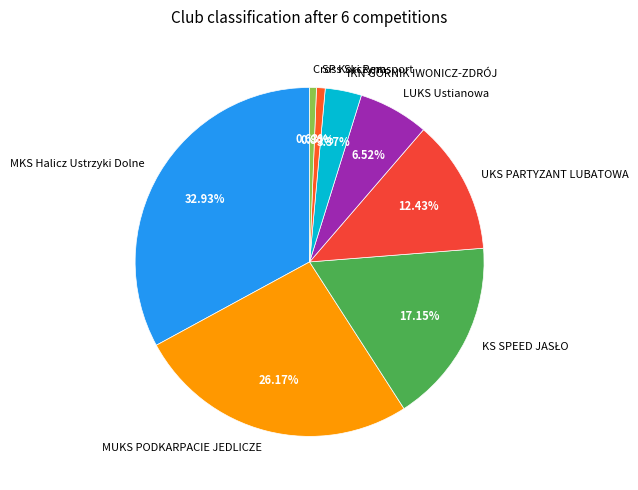

To the nearest percent, what is the difference between the MUKS PODKARPACIE JEDLICZE and UKS PARTYZANT LUBATOWA slice percentages?

14%